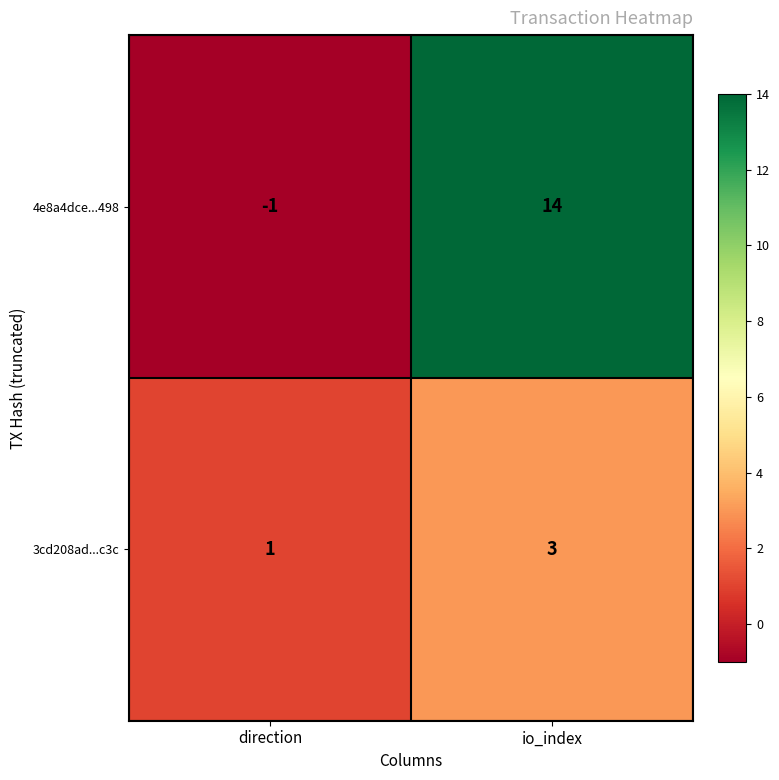

What is the difference between the highest and lowest values at io_index?

11